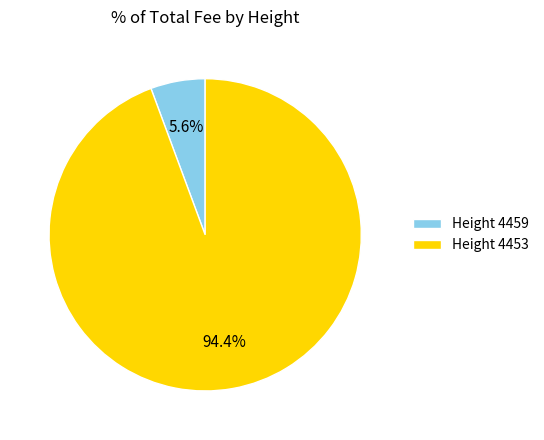

What is the majority slice?

Height 4453